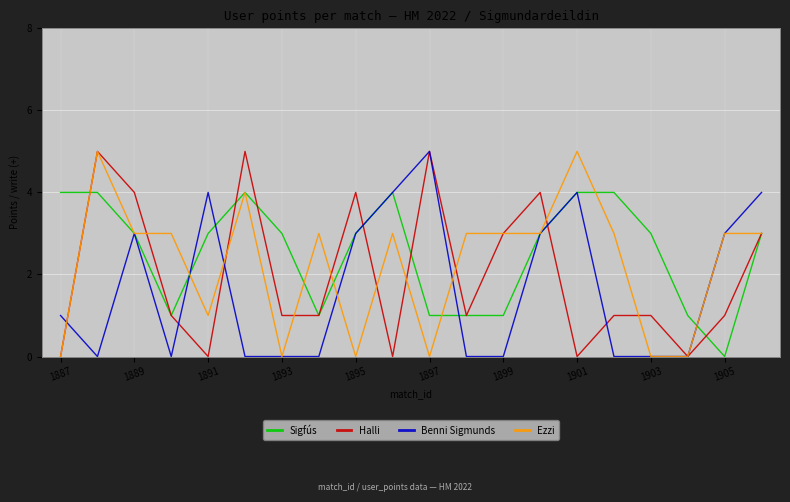

Rank the series by their average value, from highest to lowest.

Sigfús, Ezzi, Halli, Benni Sigmunds